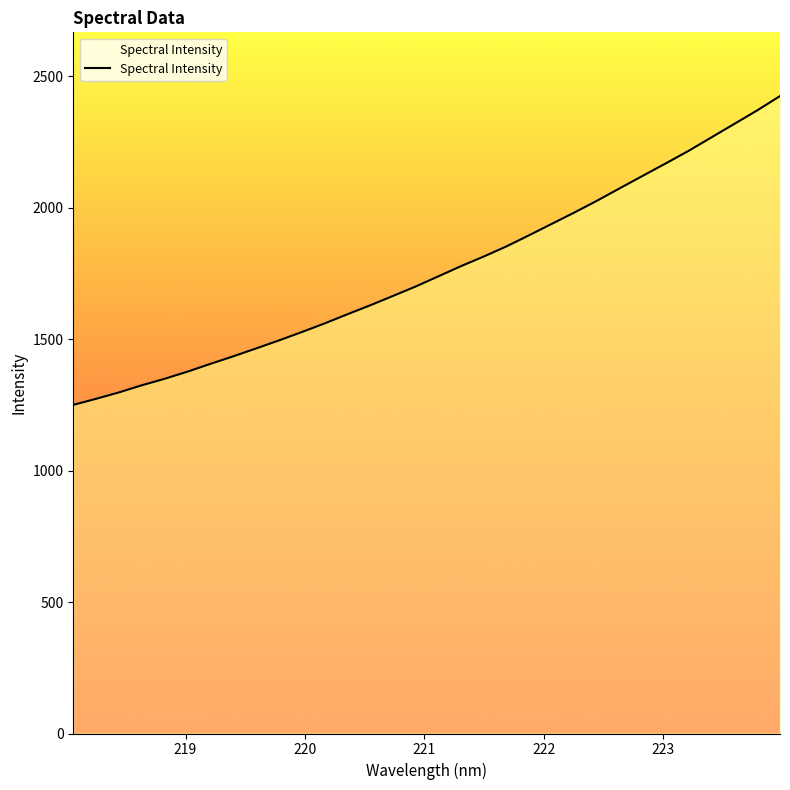

What is the difference between the maximum and minimum values?

1174.7